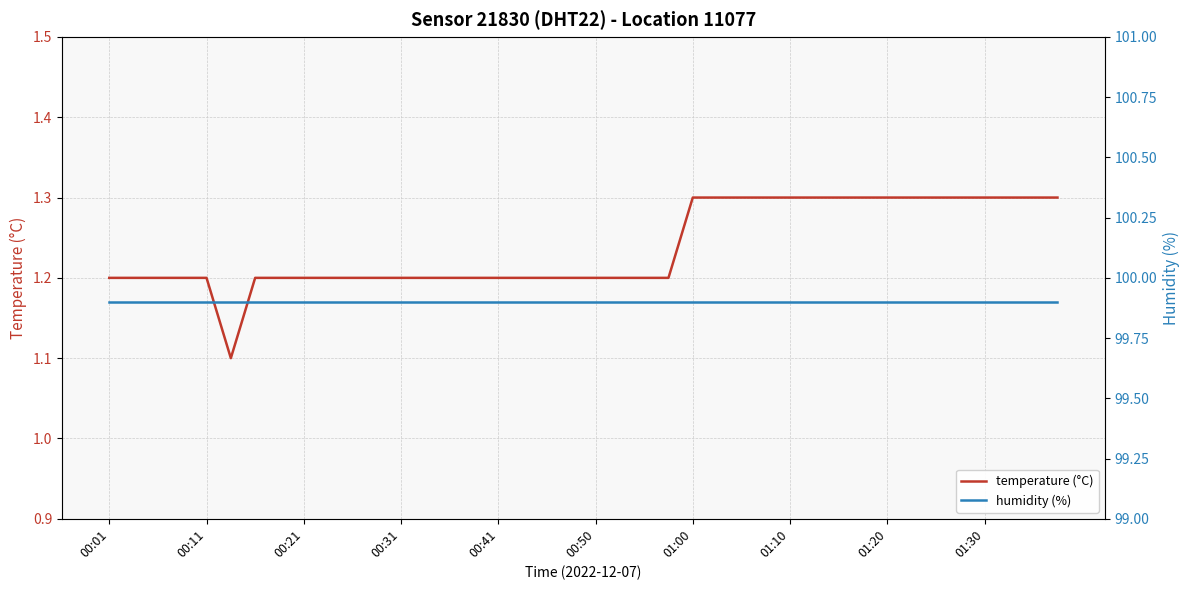

Which series has the widest spread of values?

temperature (°C)